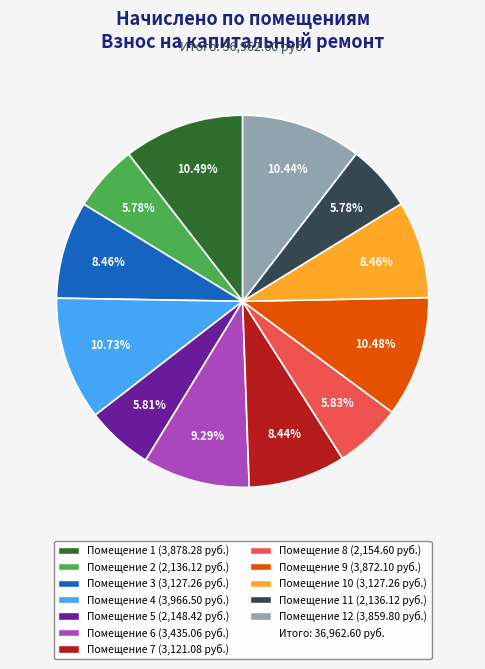

To the nearest percent, what is the difference between the largest and smallest slice percentages?

5%